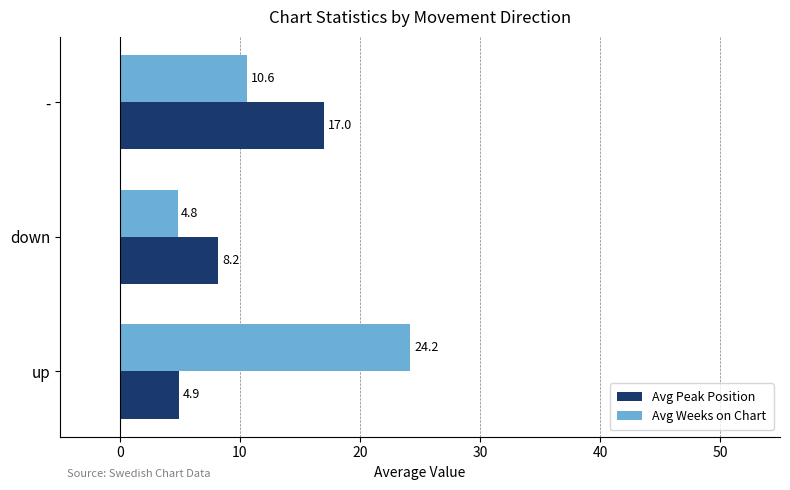

What is the difference between the maximum and second lowest values in the Avg Weeks on Chart series?

13.6